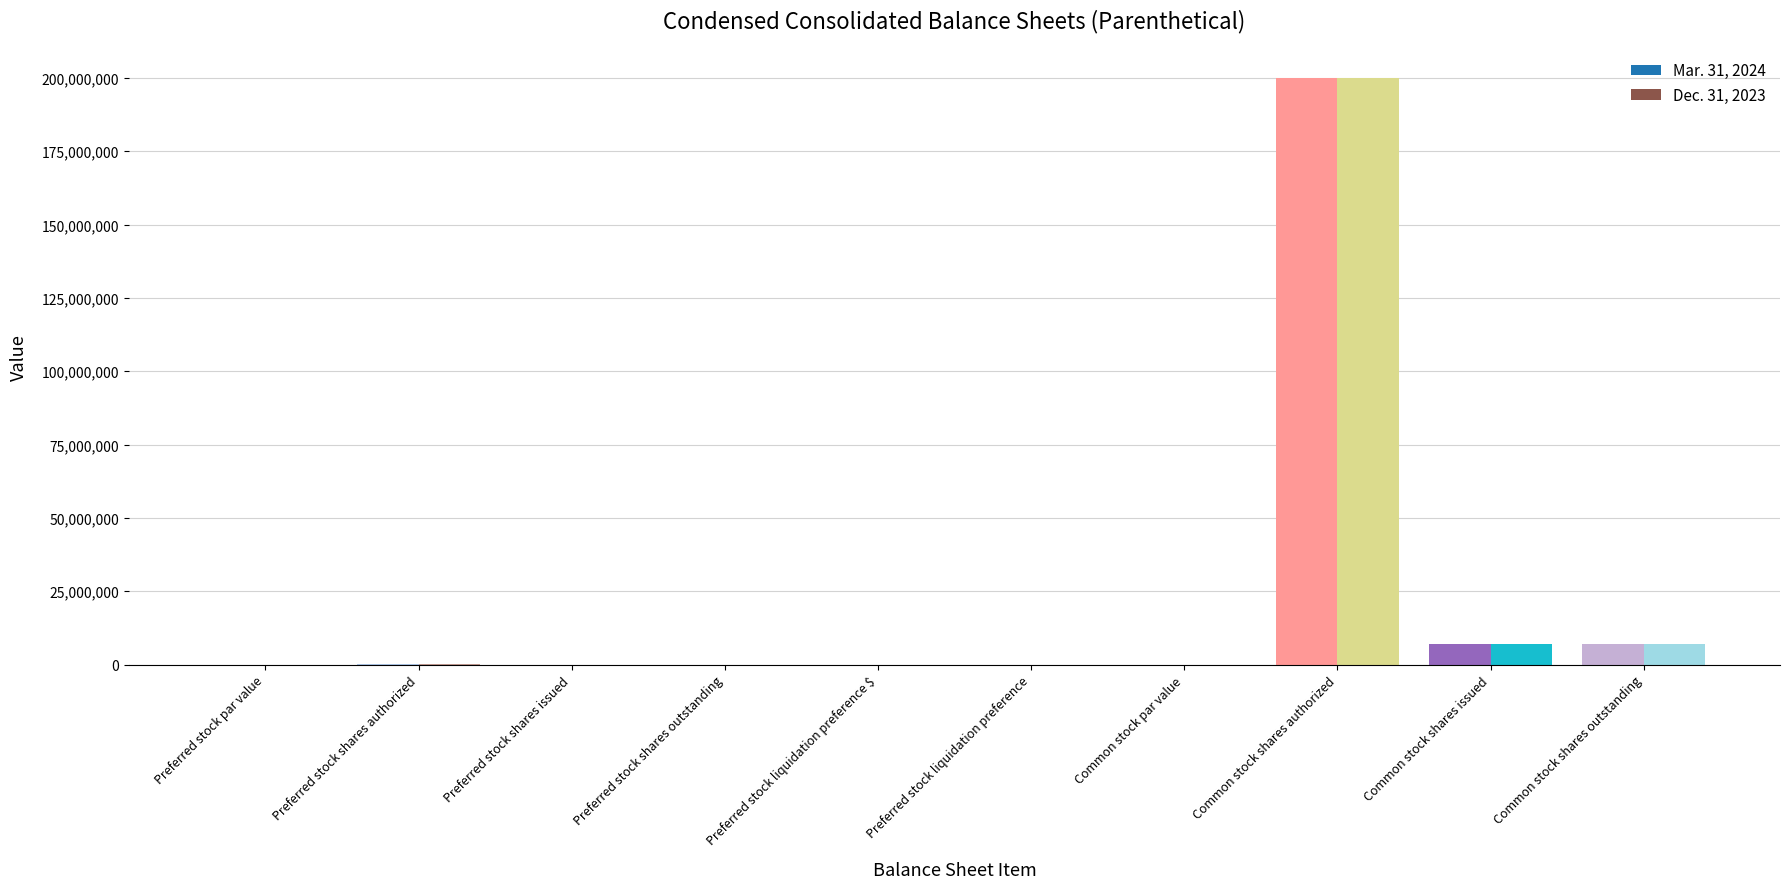

At which category is the sum across all series the highest?

Common stock shares authorized